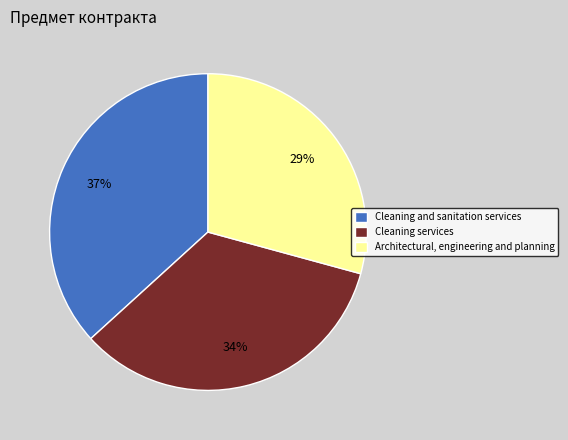

What is the ratio of the value at Cleaning services to the value at Cleaning and sanitation services?

0.9